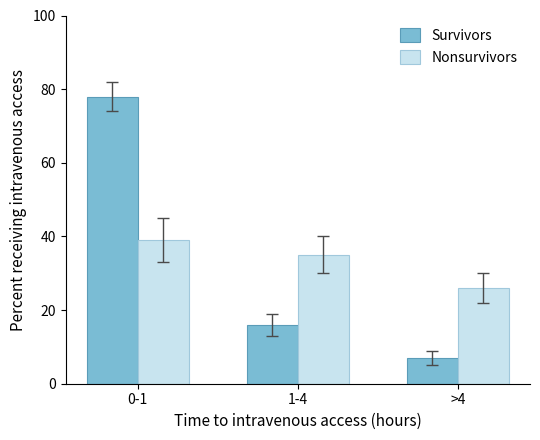

Is it true that Nonsurvivors equals 16 at 0-1?

False